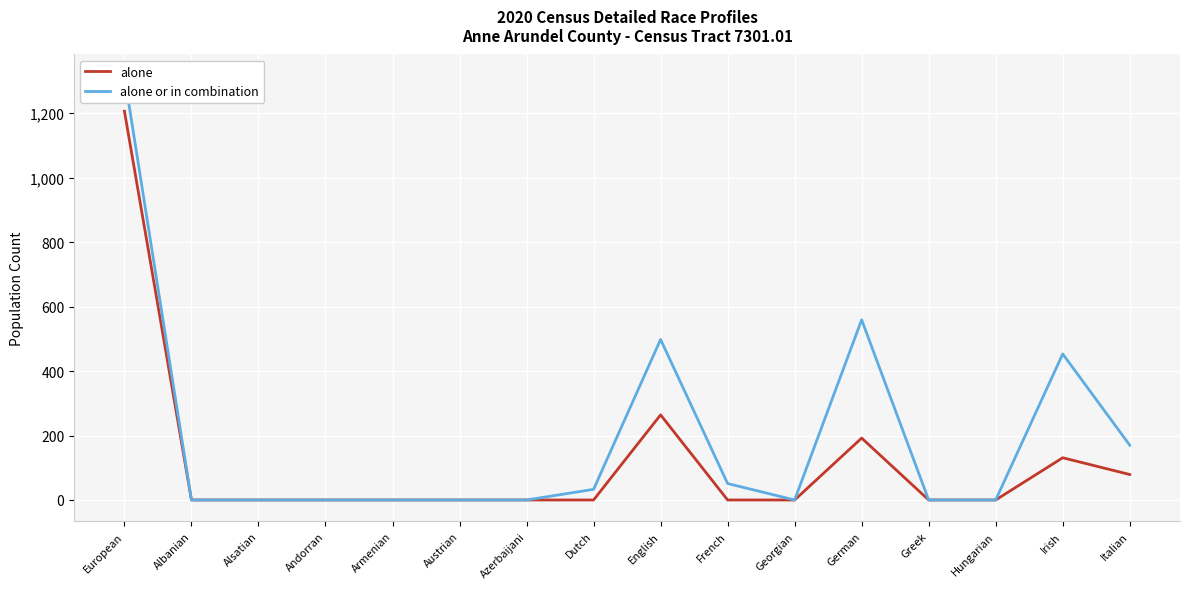

Which has a higher value, French or Andorran?

French